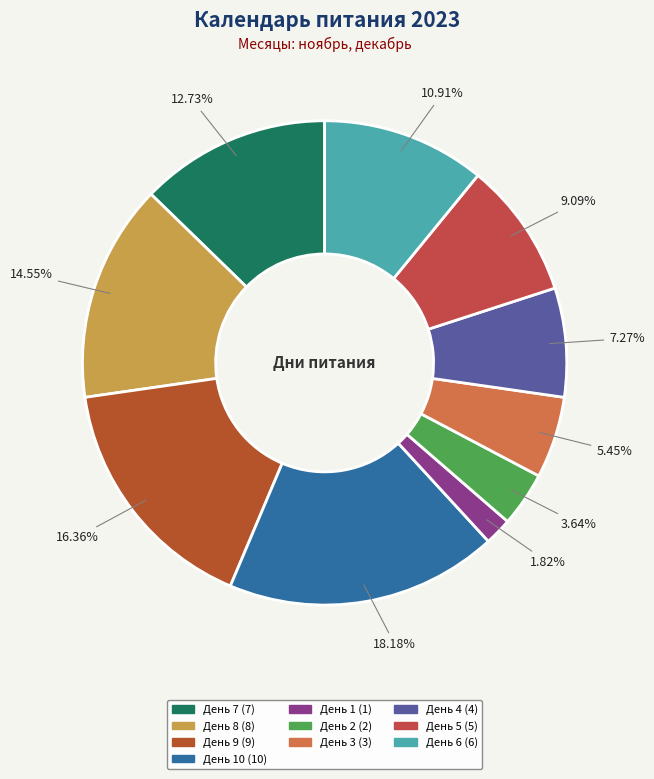

Is there a majority slice in this chart?

No